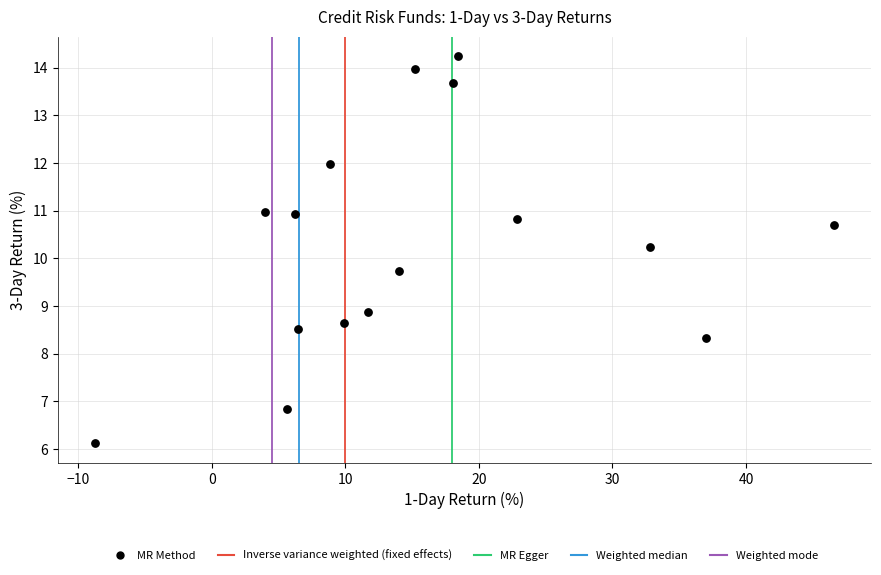

What is the range of Y values (max minus min)?

8.1